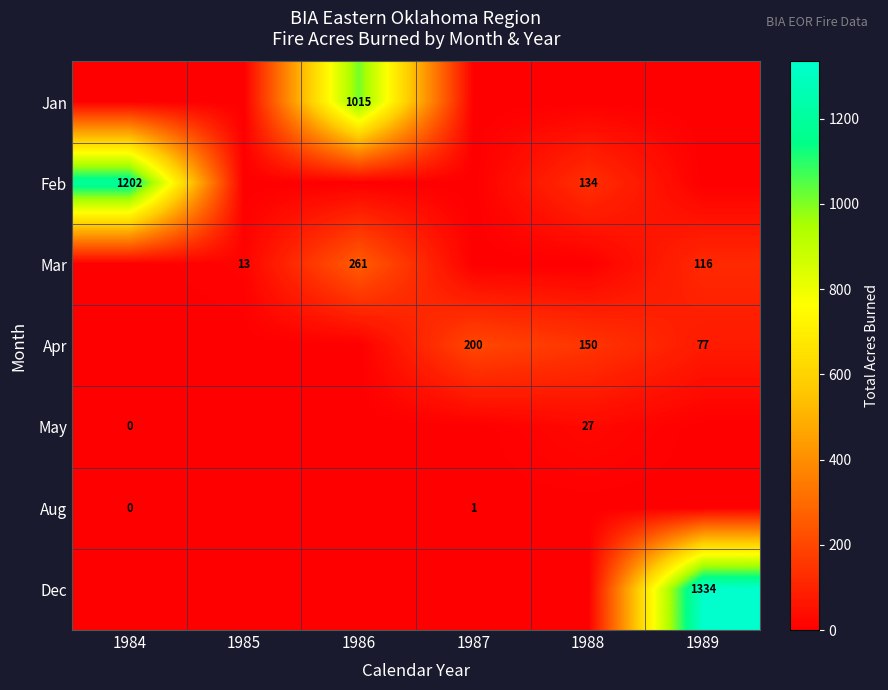

How many data points does each series have?

6